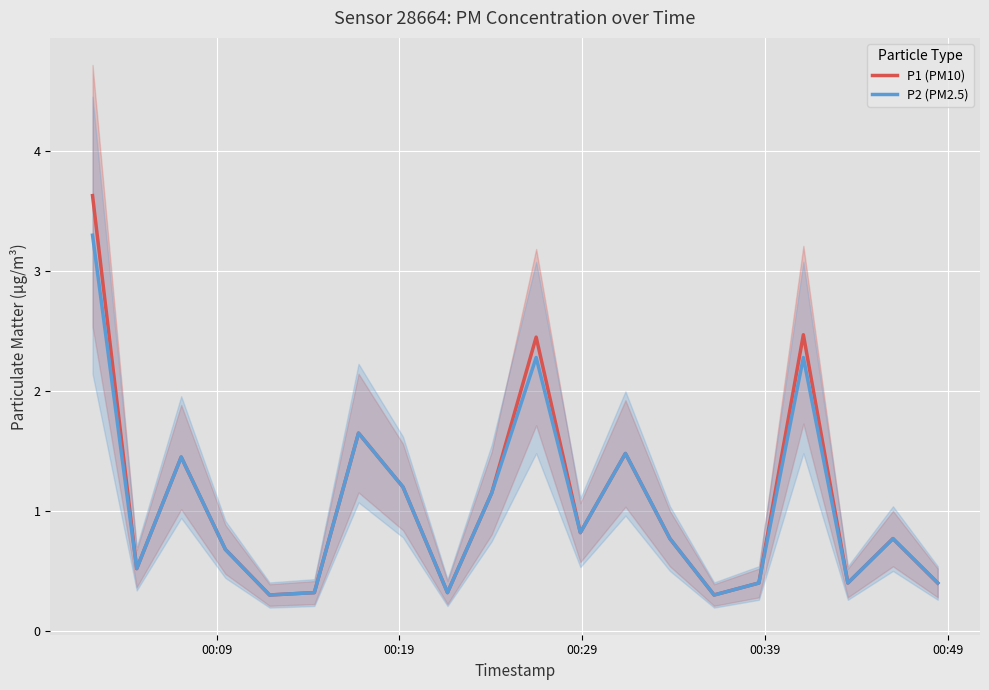

What is the highest value of the P1 (PM10) series?

3.6